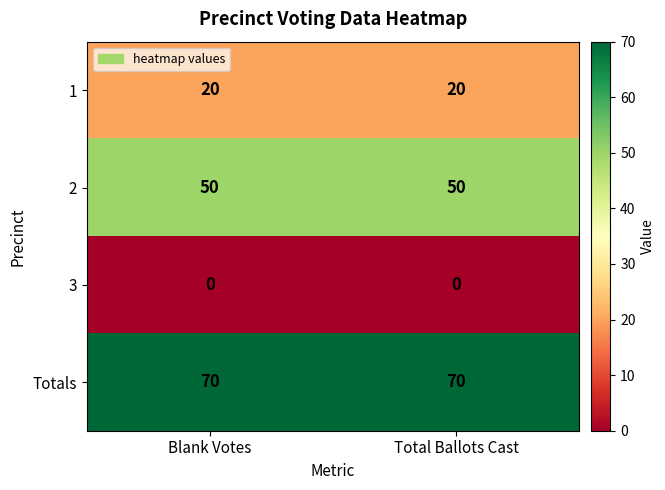

Reading right to left, list all the values displayed in this chart.

1: 20	20
2: 50	50
3: 0	0
Totals: 70	70